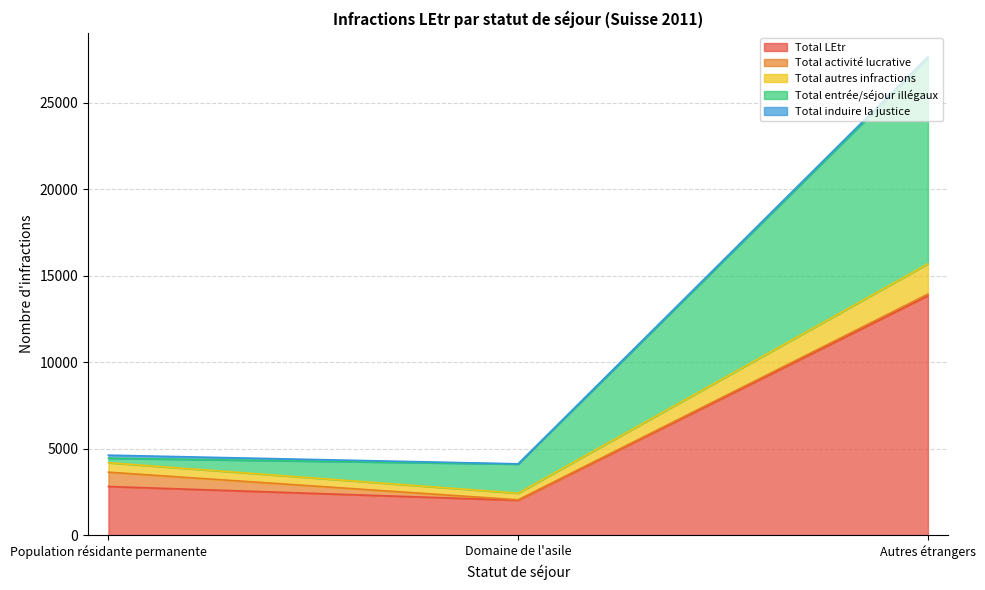

What position from the right is Population résidante permanente?

3